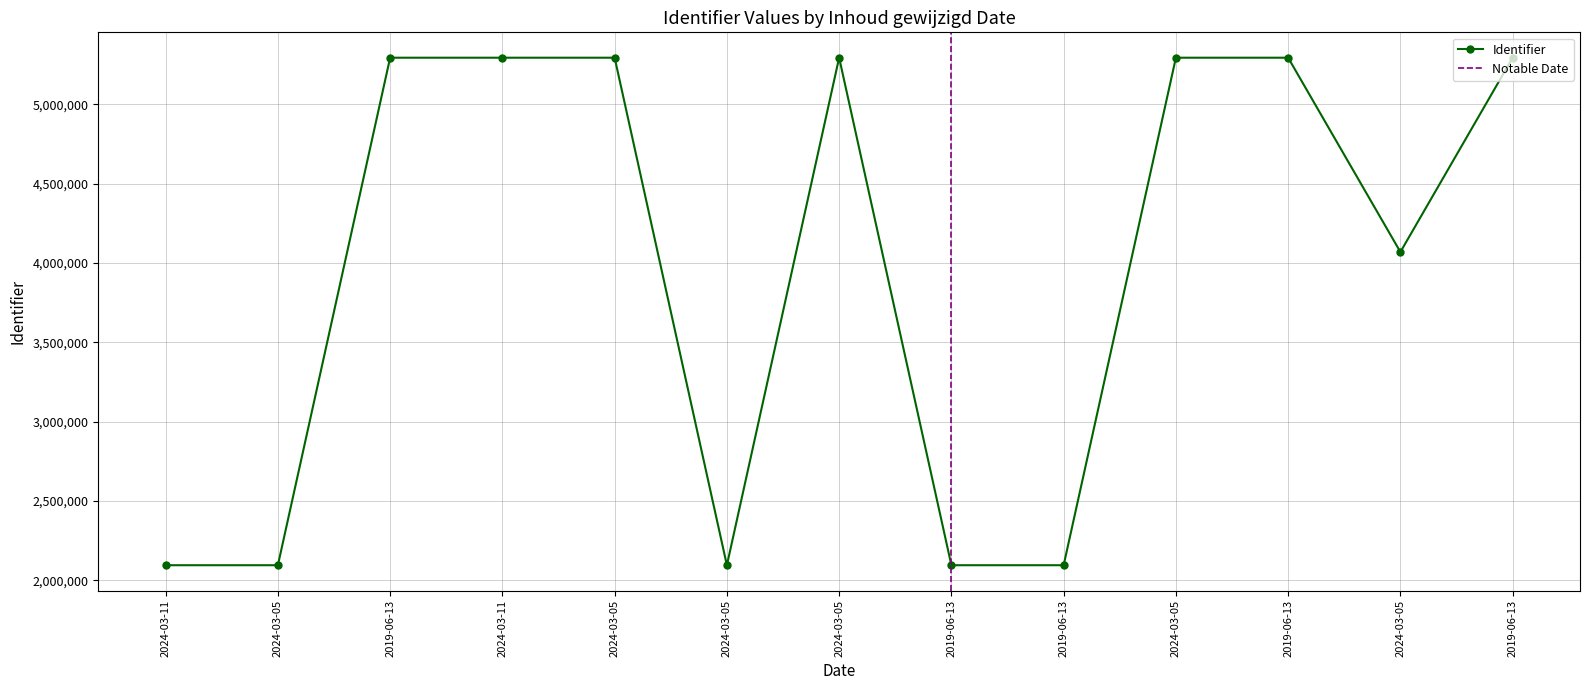

What is the difference between the second highest and minimum values?

3200740